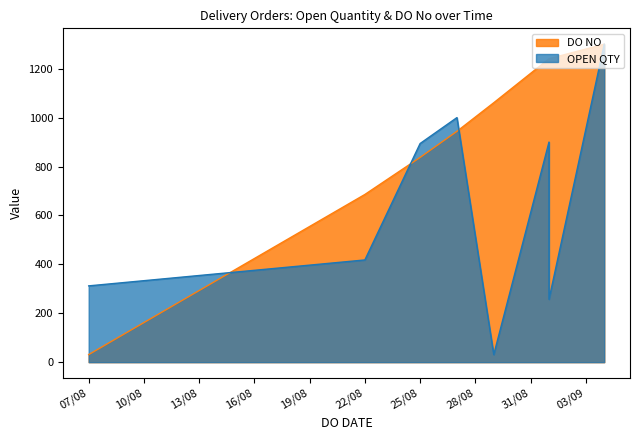

How many data points does each series have?

8